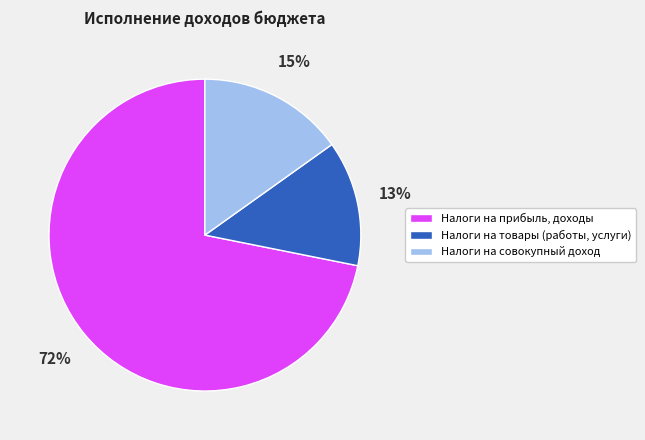

Which slice is the smallest?

Налоги на товары (работы, услуги)